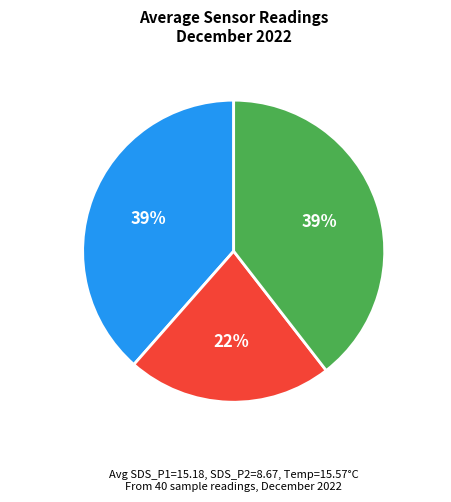

Count the number of slices in the pie.

3